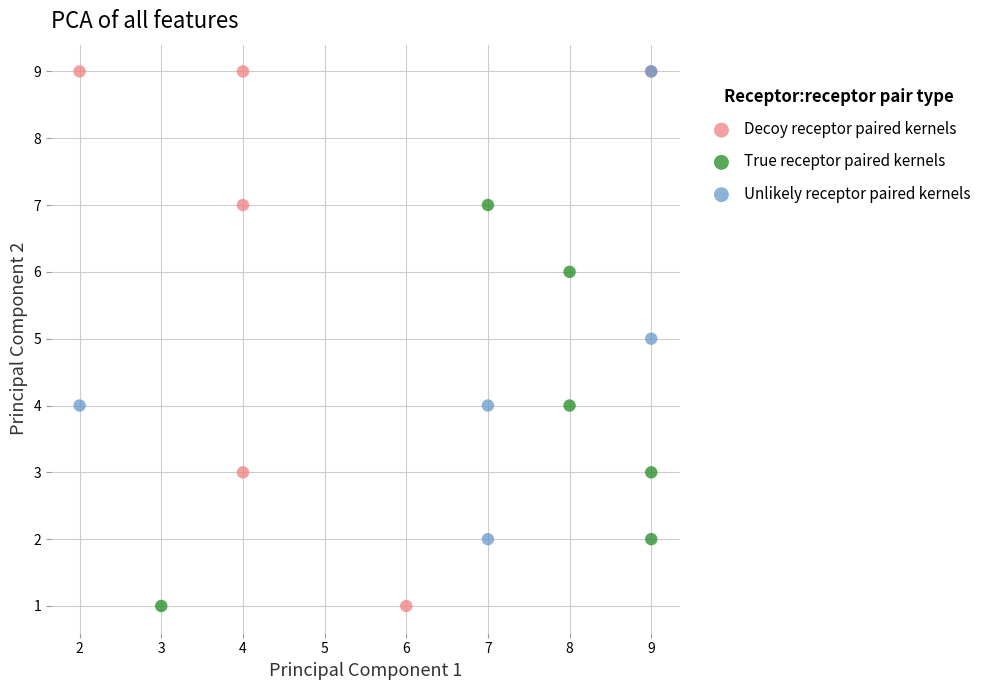

What are all the series names shown in the legend?

Decoy receptor paired kernels, True receptor paired kernels, Unlikely receptor paired kernels